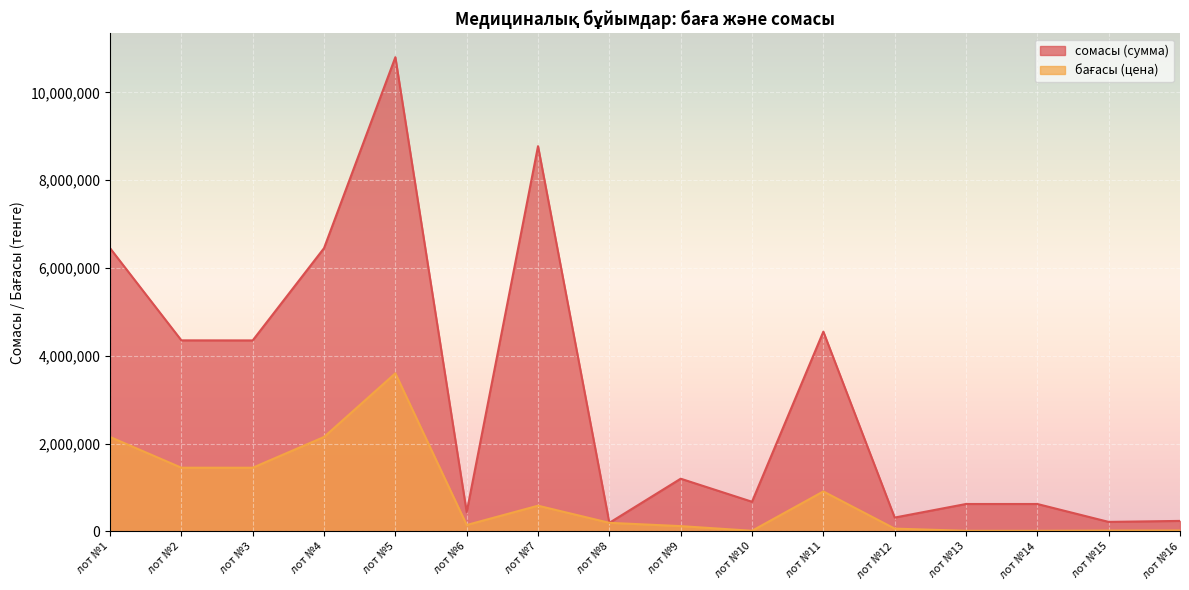

List the series in order of their overall mean, lowest first.

бағасы (цена), сомасы (сумма)